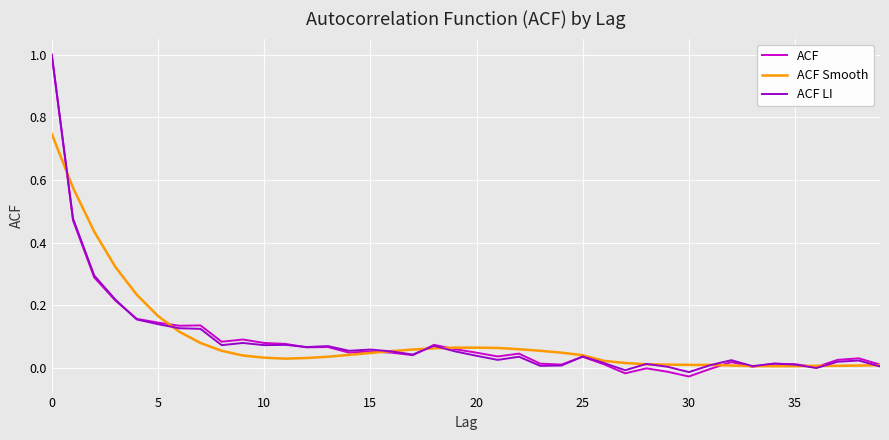

Does the chart display data point markers on the line(s)?

No